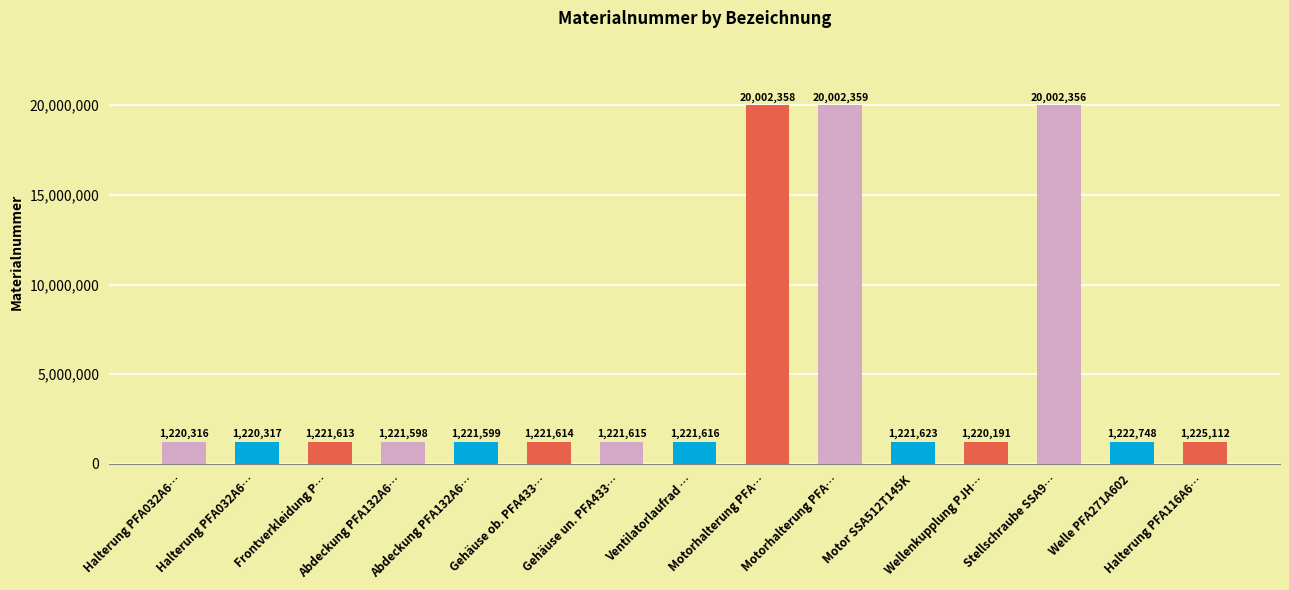

What is the smallest value displayed?

1220191